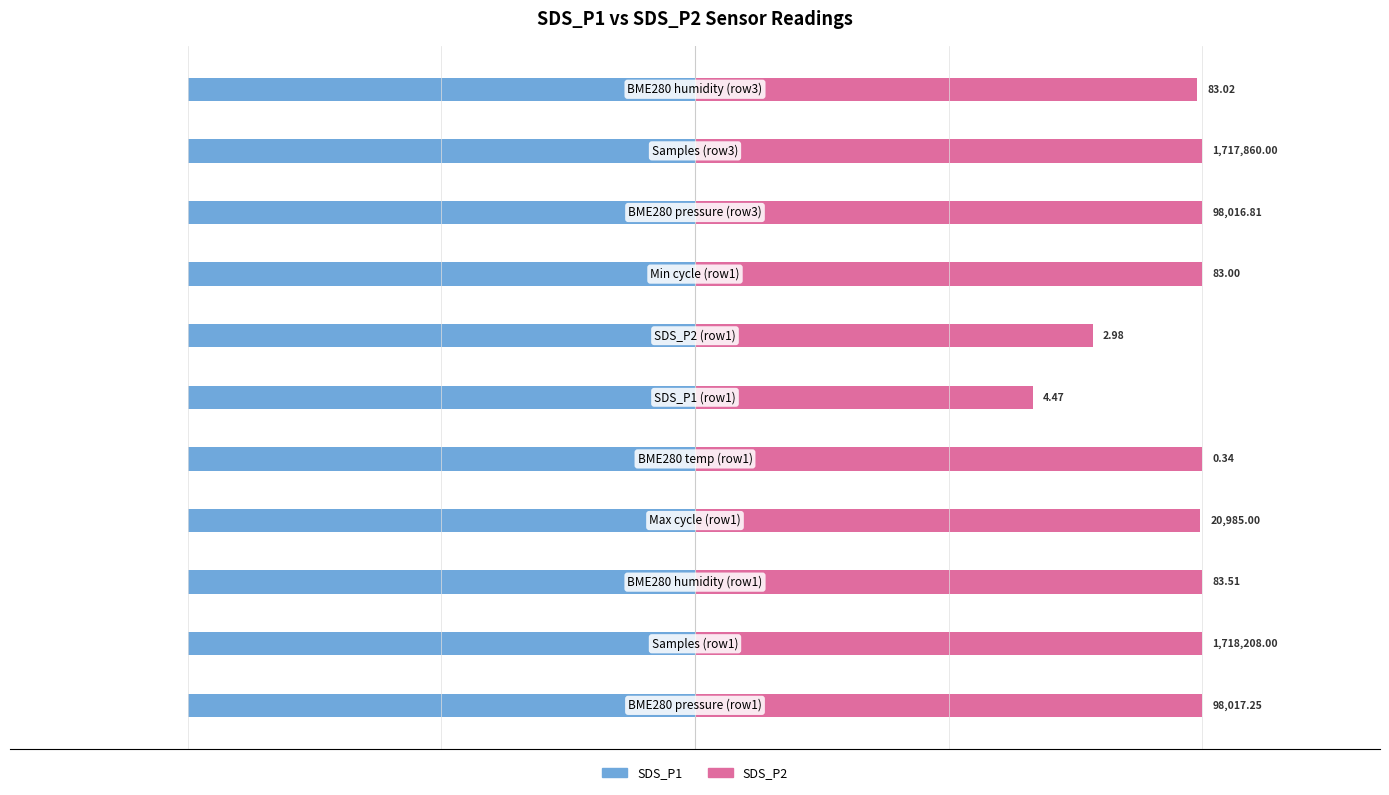

Which series changed the most between 0 and 2?

SDS_P1